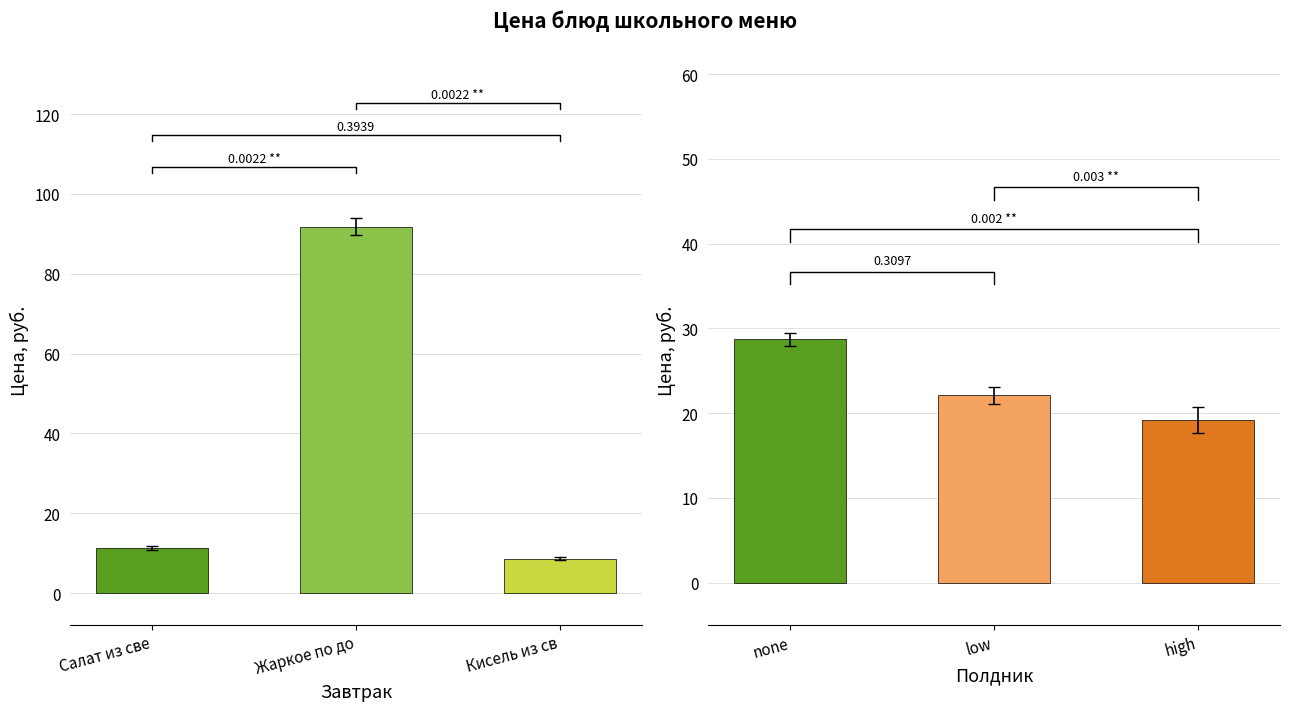

At how many categories does at least one series exceed 18?

3